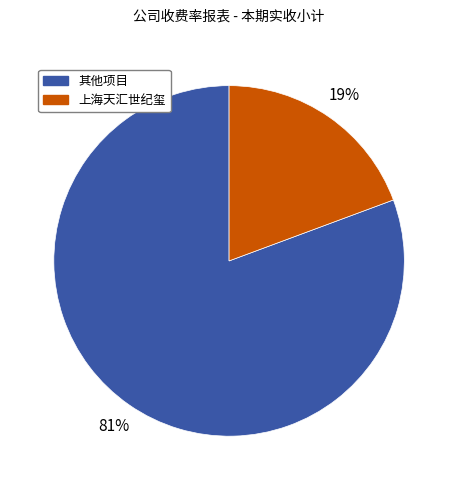

To the nearest percent, what is the average slice percentage?

50%